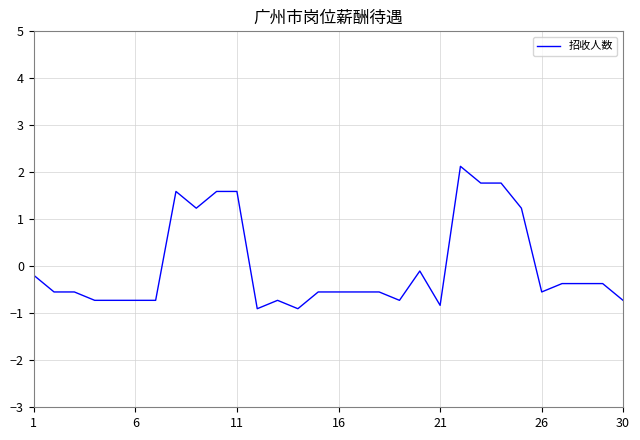

What is the difference between the maximum and second lowest values?

3.0